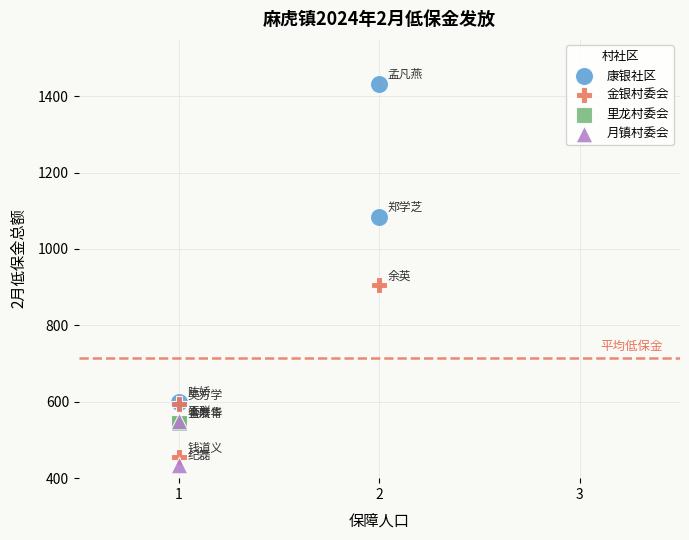

Which series reaches the minimum Y coordinate?

月镇村委会